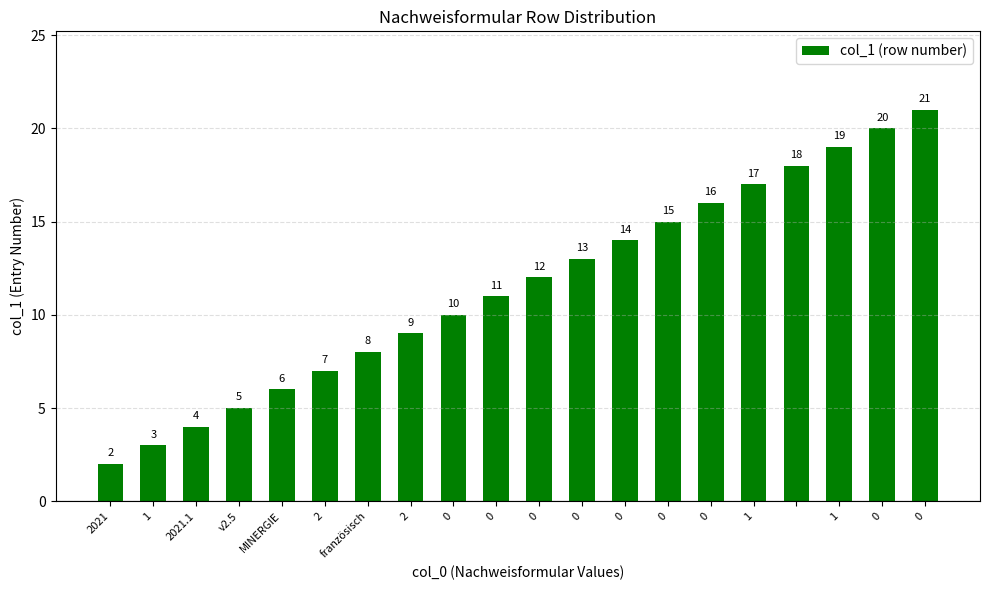

What is the sum of all values?

230